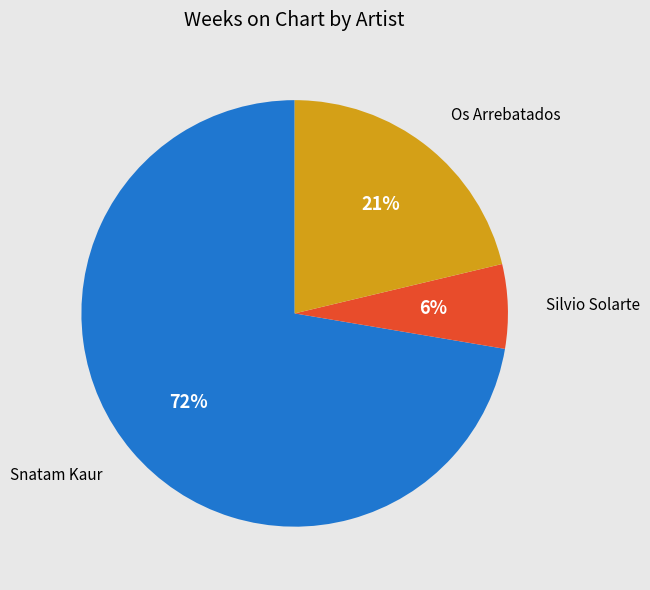

How many slices are in this pie chart?

3